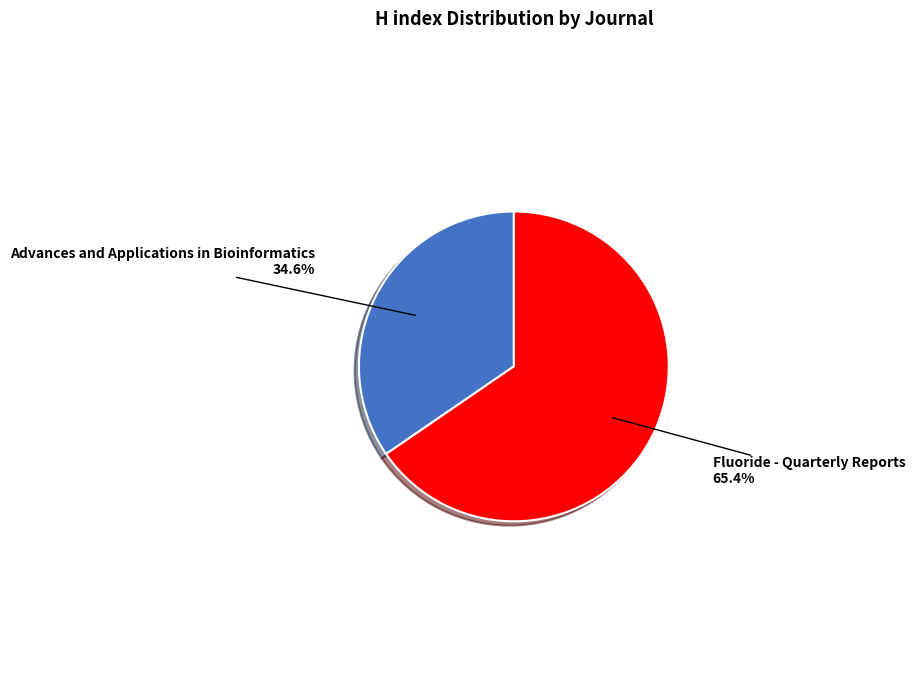

Which category accounts for the majority?

Fluoride - Quarterly Reports